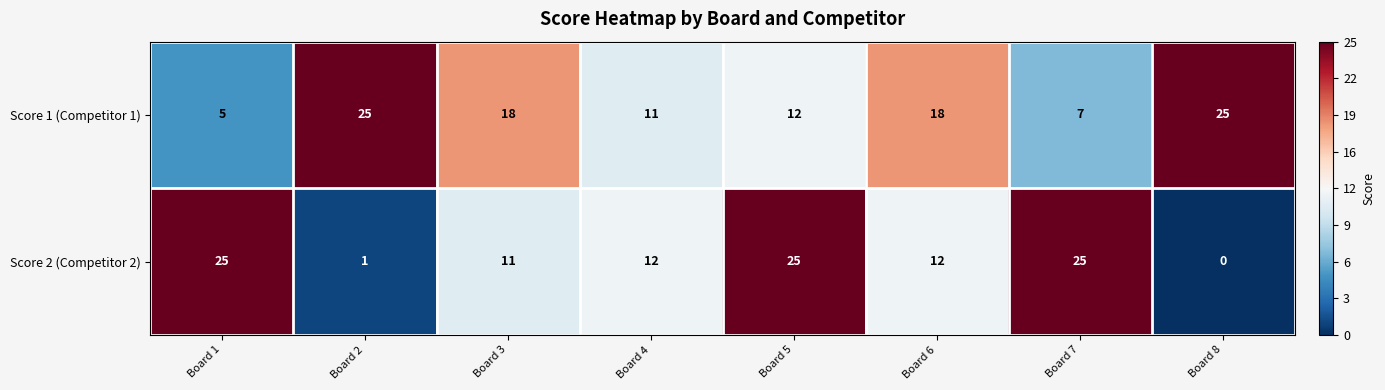

How many data points does each series have?

8